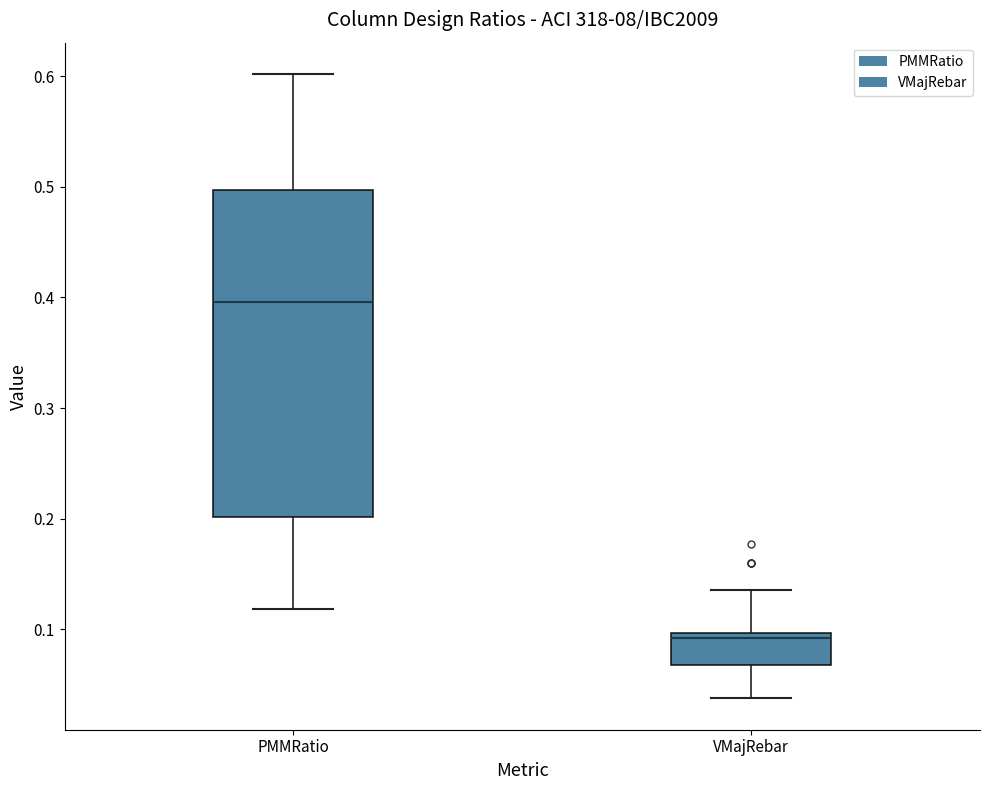

Which box has the highest median line?

PMMRatio